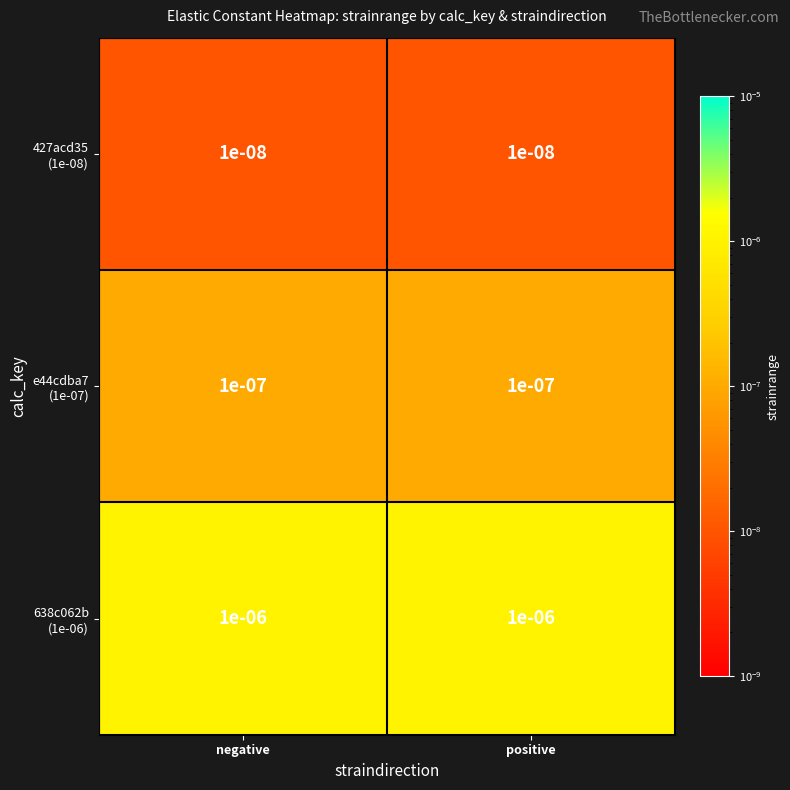

Count the number of data series in this chart.

3